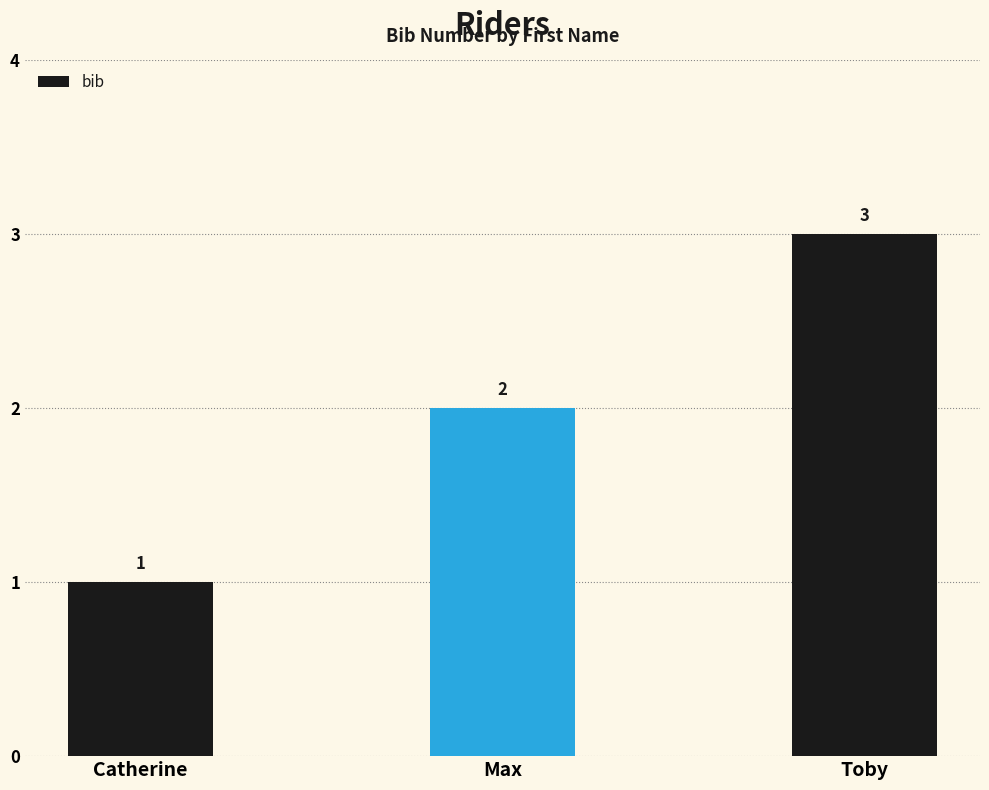

What is the value of the 3rd bar from the left?

3